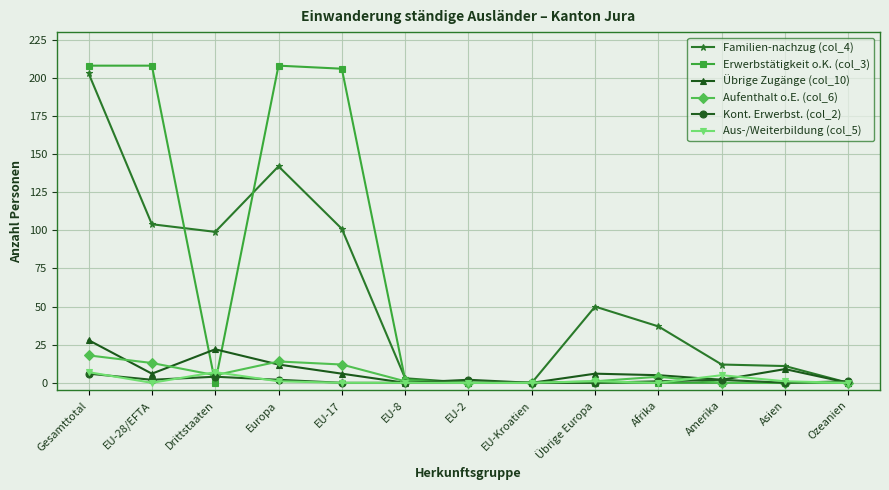

At which category does Aus-/Weiterbildung (col_5) reach its first local peak?

Drittstaaten